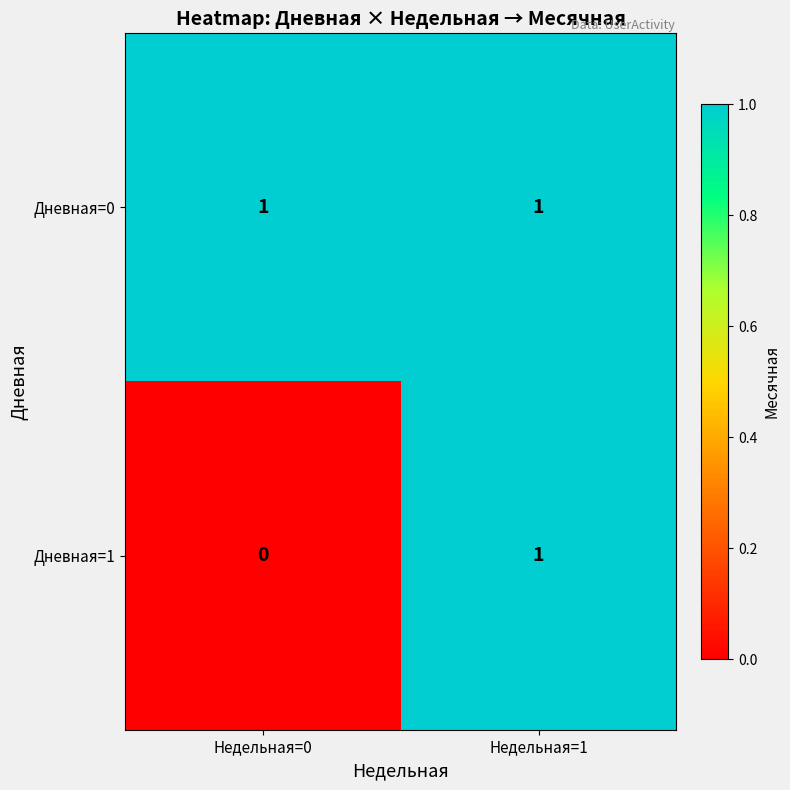

Which series has the largest total across all categories?

Дневная=0